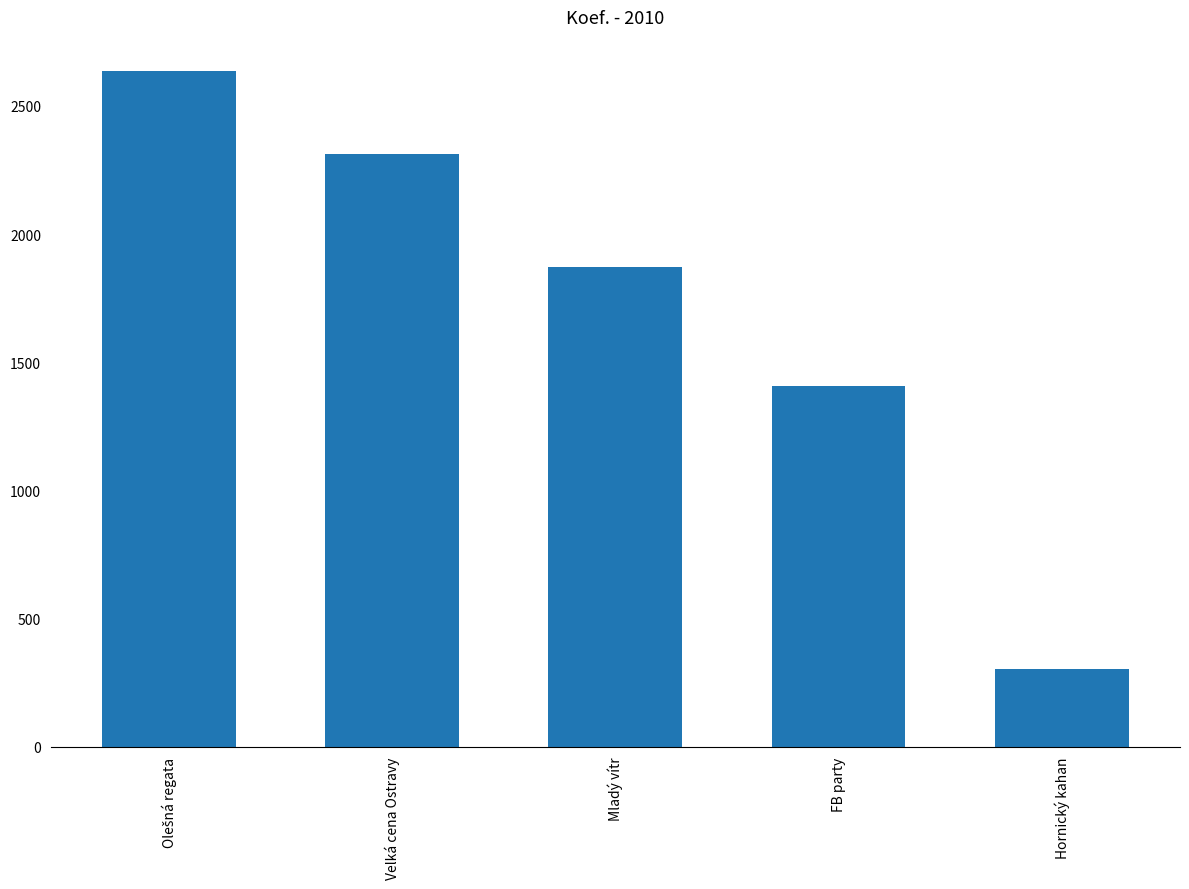

What is the average value?

1706